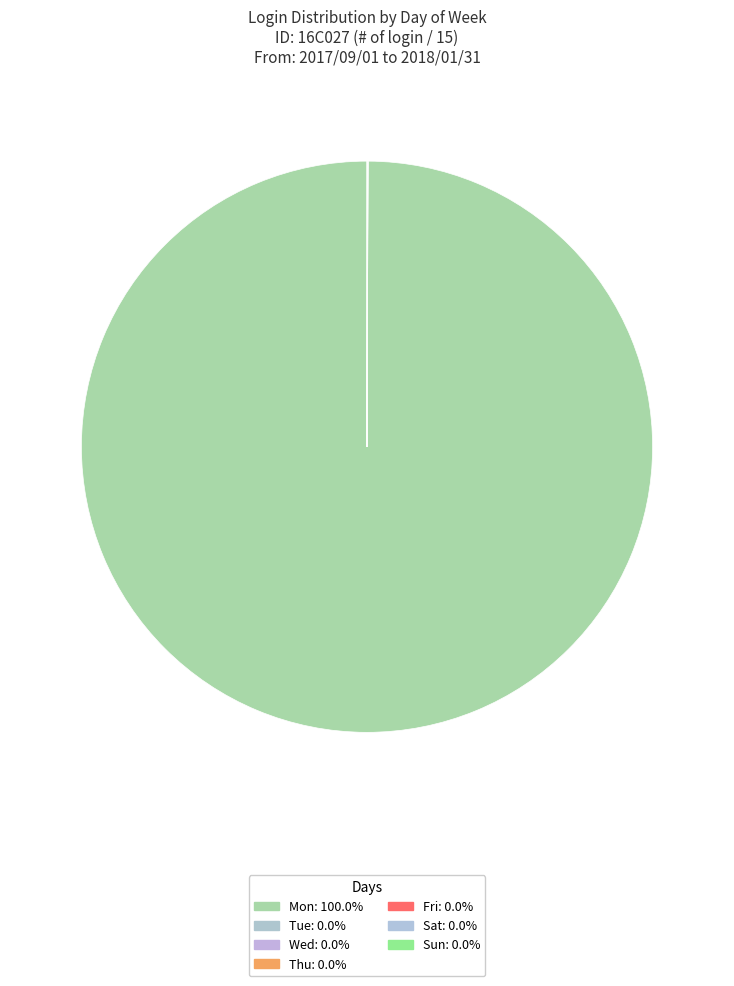

Which category has the smallest portion of the pie?

Tue